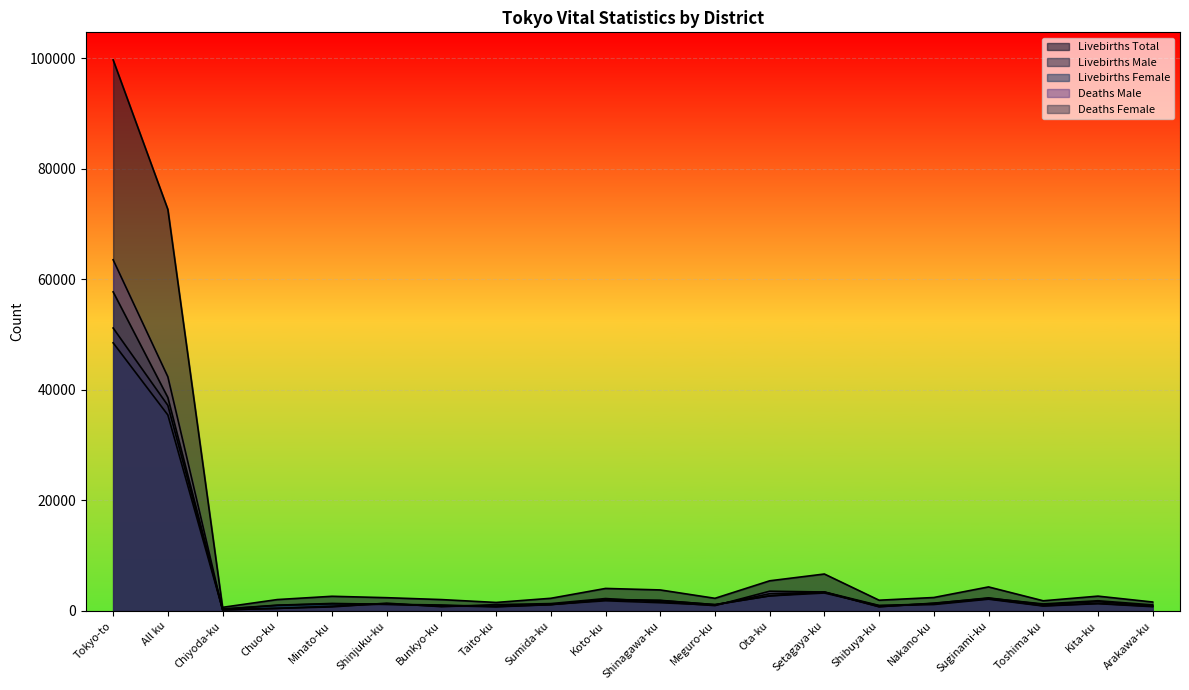

Which series has the widest spread of values?

Livebirths Total